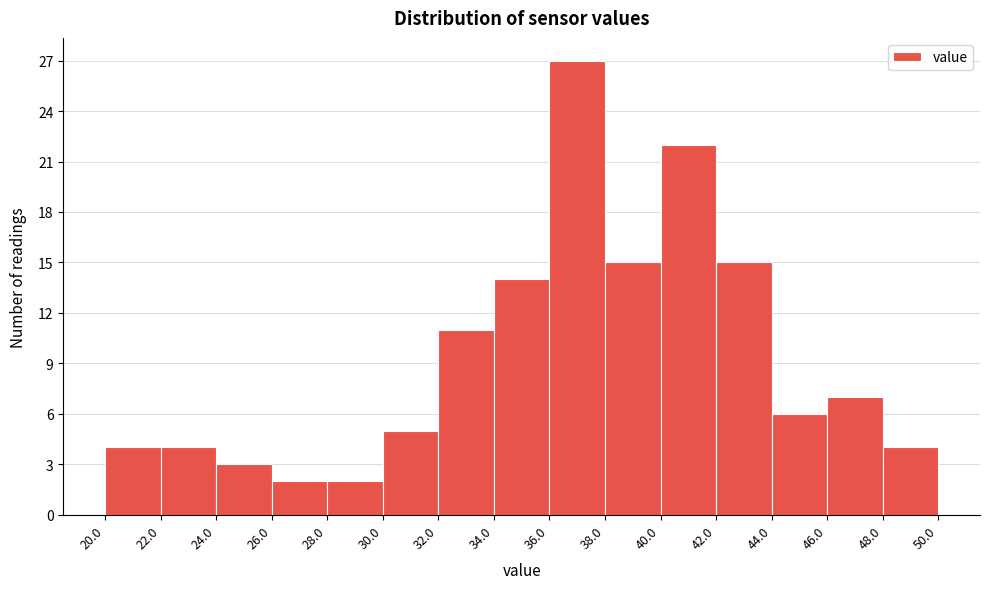

Reading left to right, transcribe this chart: for each bar, give the range it covers on the x-axis and its height. The values are not printed on the chart, so give them approximately, as read against the axis.

20.0 to 22.0: 4
22.0 to 24.0: 4
24.0 to 26.0: 3
26.0 to 28.0: 2
28.0 to 30.0: 2
30.0 to 32.0: 5
32.0 to 34.0: 11
34.0 to 36.0: 14
36.0 to 38.0: 27
38.0 to 40.0: 15
40.0 to 42.0: 22
42.0 to 44.0: 15
44.0 to 46.0: 6
46.0 to 48.0: 7
48.0 to 50.0: 4